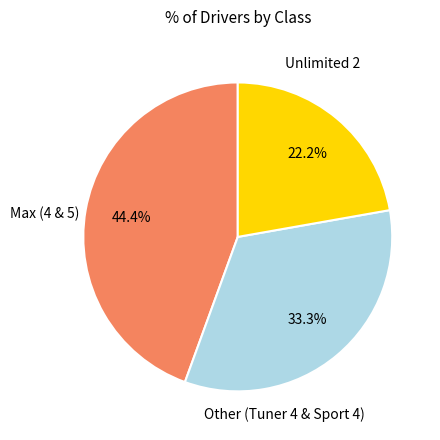

Is there a majority slice in this chart?

No